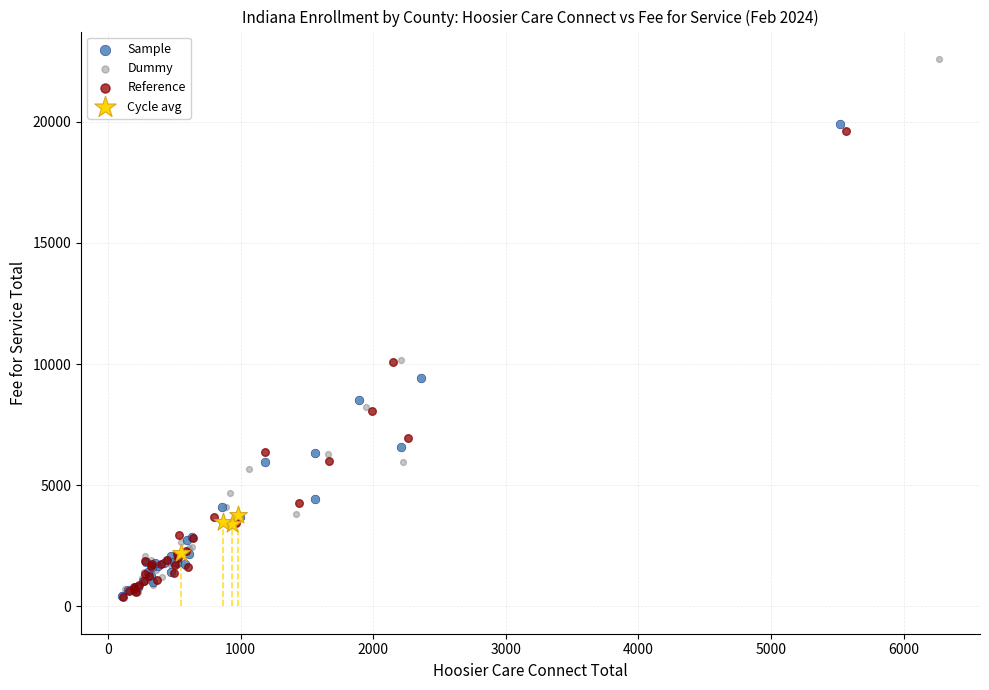

Which series has the largest Y range (max minus min)?

Dummy